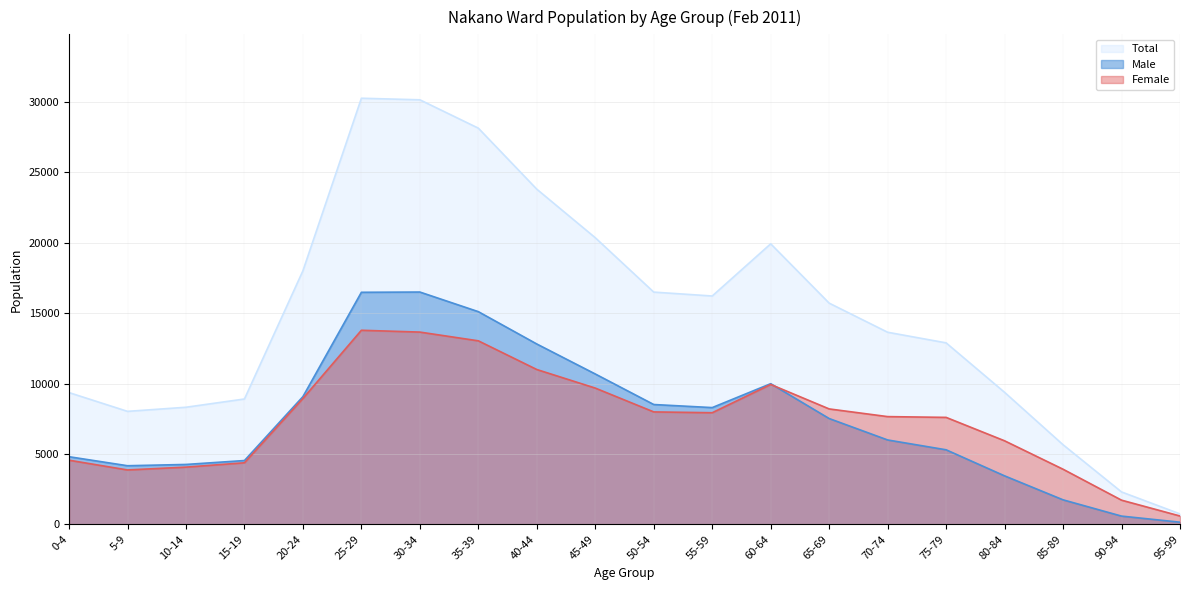

How many values in the Male series are below 7516?

10